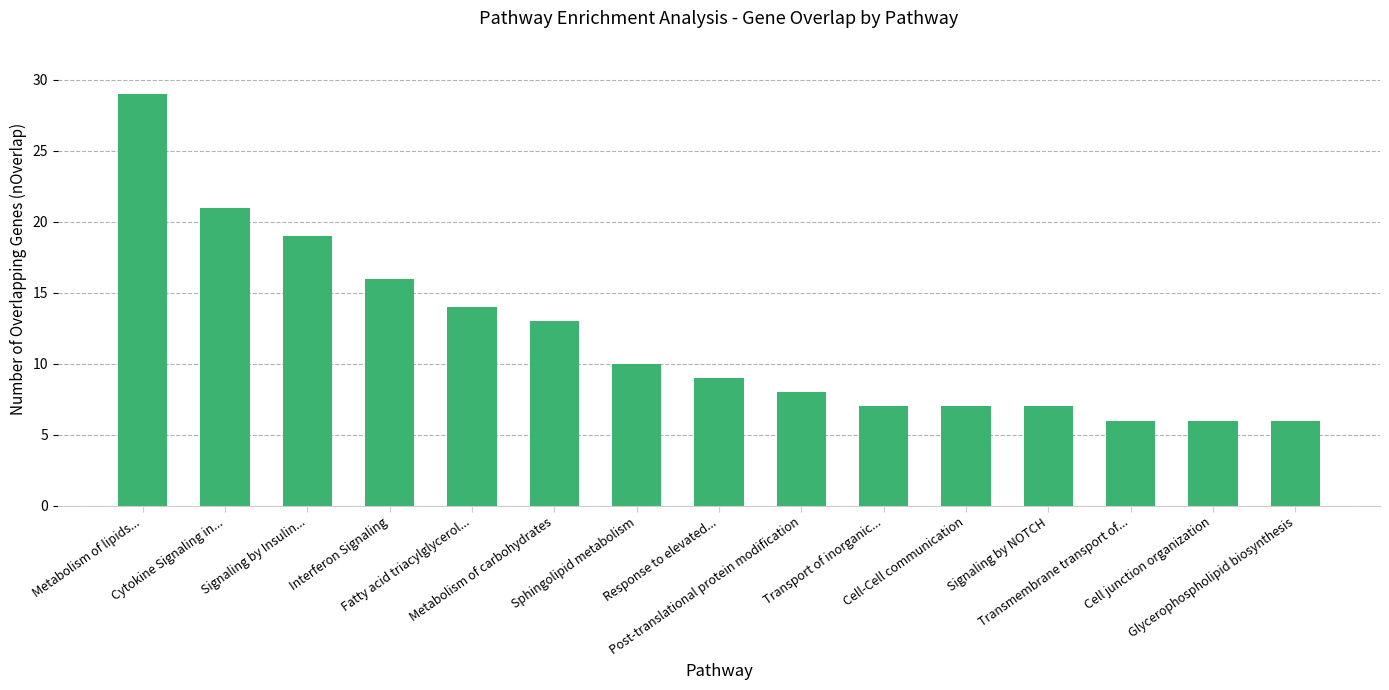

What is the difference between the maximum and second lowest values?

23